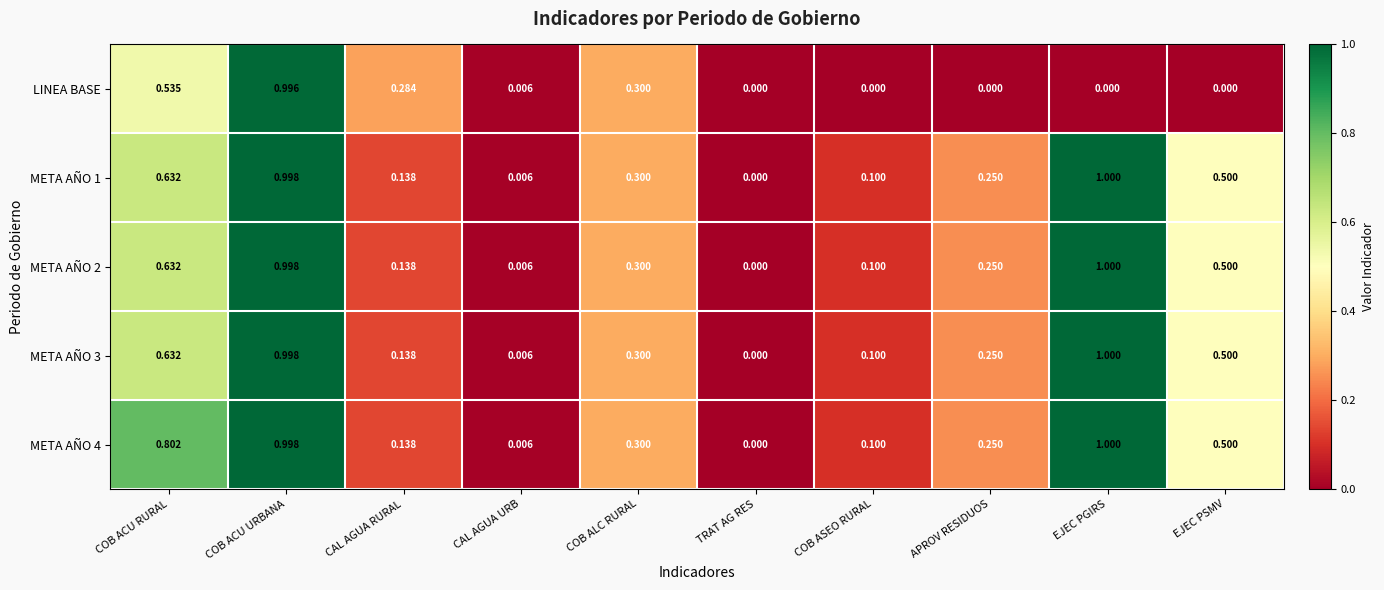

How many categories are shown in the chart?

10